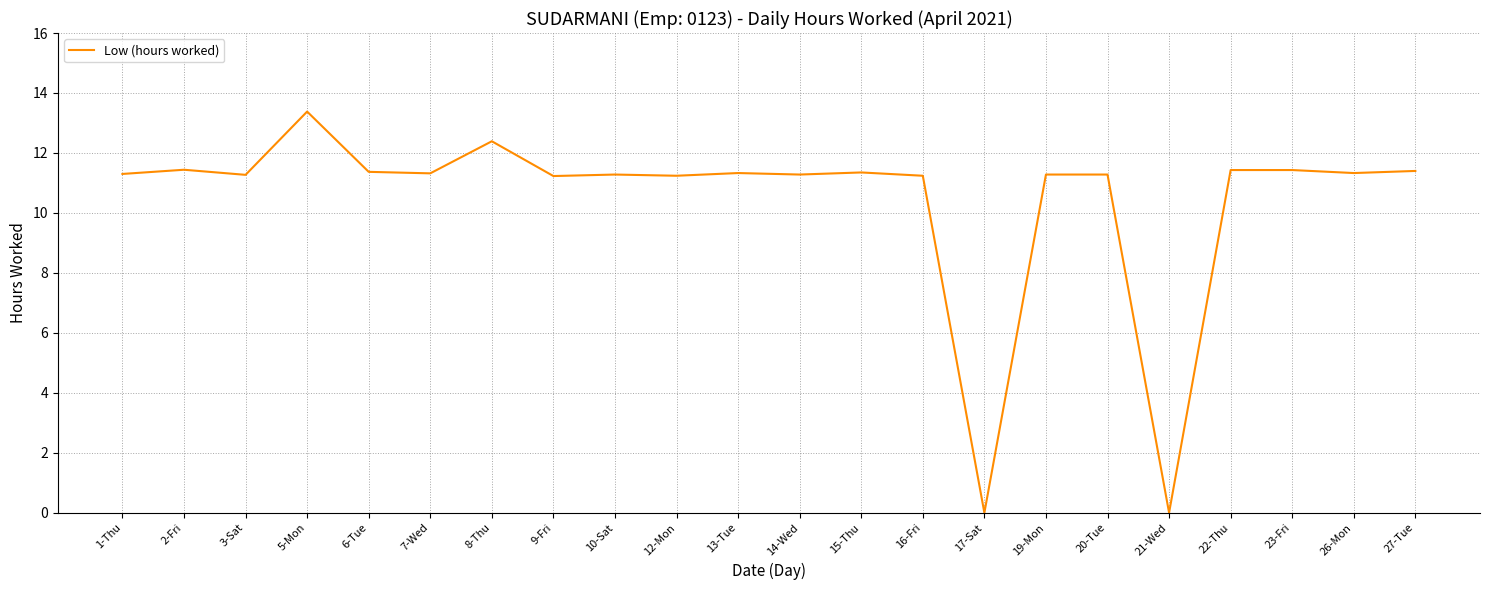

True or false: the data shows 5.3 at 19-Mon.

False